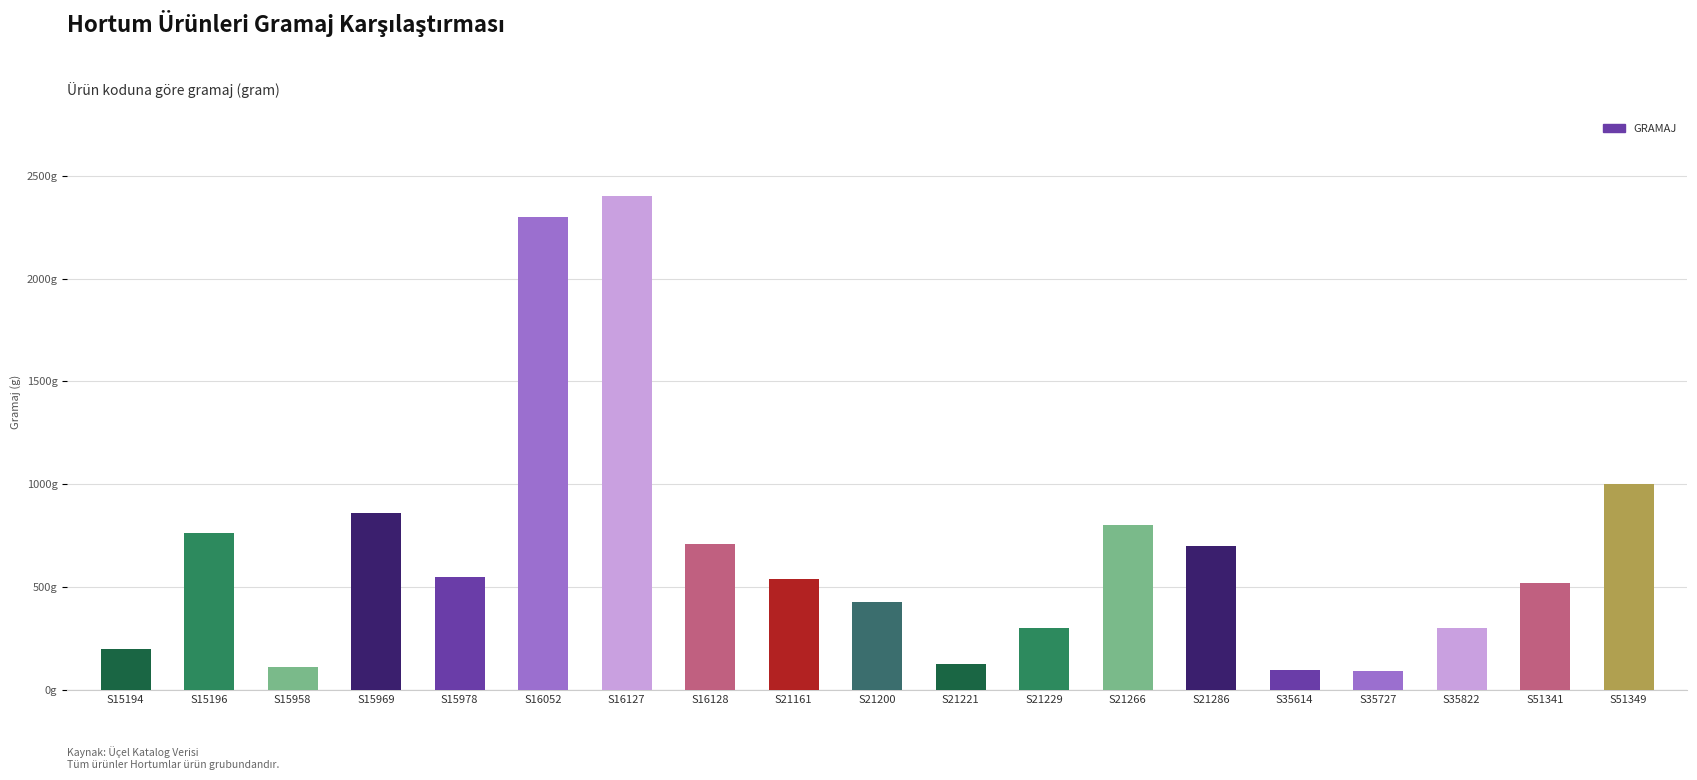

Are the bars horizontal?

No